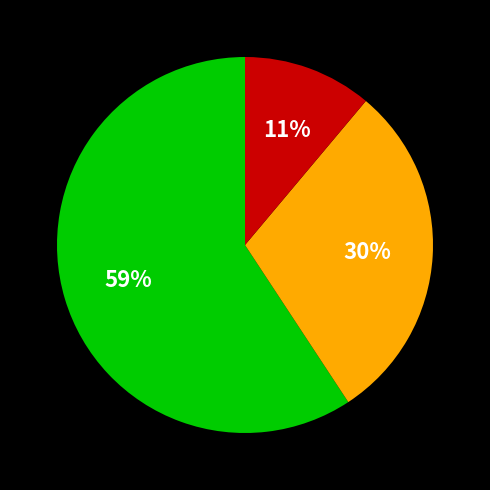

To the nearest percent, what is the difference between the largest and smallest slice percentages?

48%